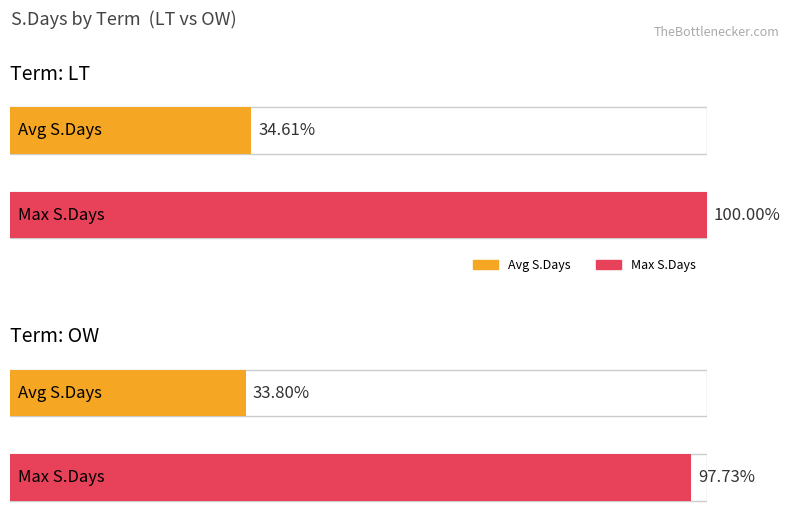

Rank the series at OW from lowest to highest value.

Average utilization, Maximum utilization